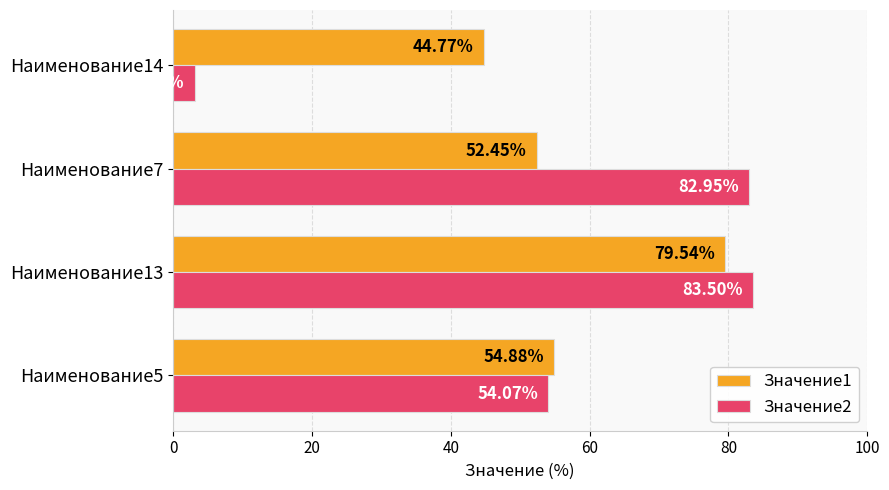

What is the spread (max minus min) of values at Наименование5?

0.8